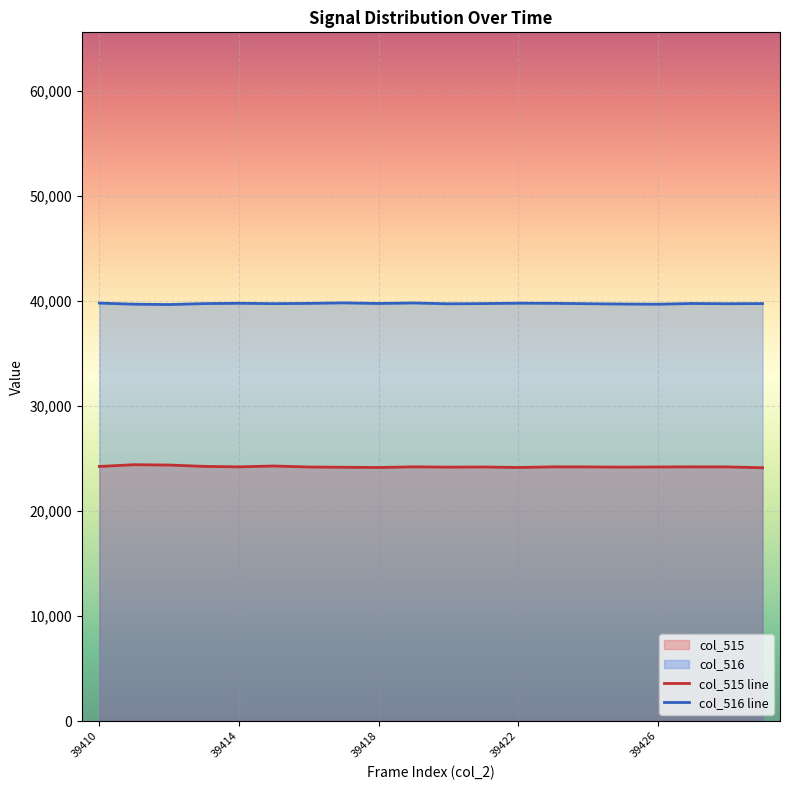

True or false: col_515 line has a value of 24227 at 39410.

True